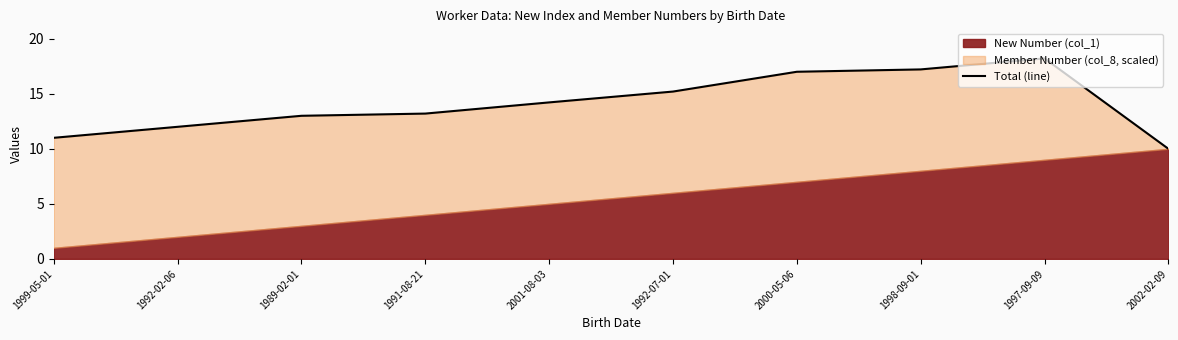

Reading left to right, transcribe all the data shown in this chart.

1999-05-01=11.0	1992-02-06=12.0	1989-02-01=13.0	1991-08-21=13.2	2001-08-03=14.2	1992-07-01=15.2	2000-05-06=17.0	1998-09-01=17.2	1997-09-09=18.2	2002-02-09=10.0